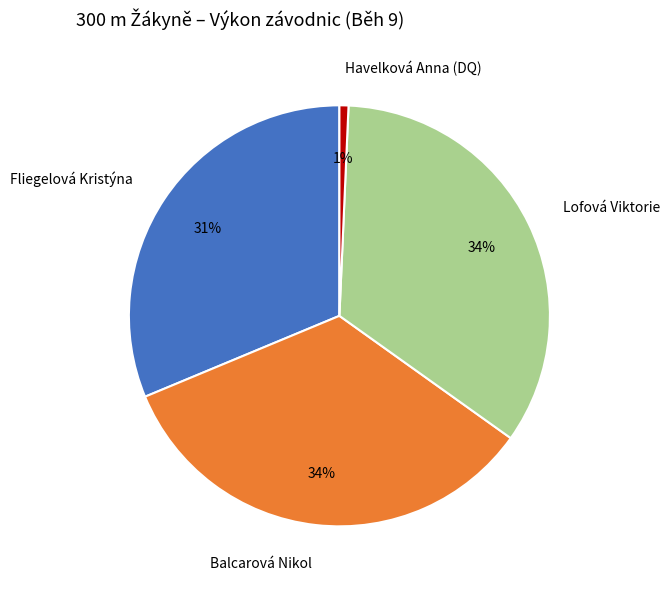

Which slice is the smallest?

Havelková Anna (DQ)